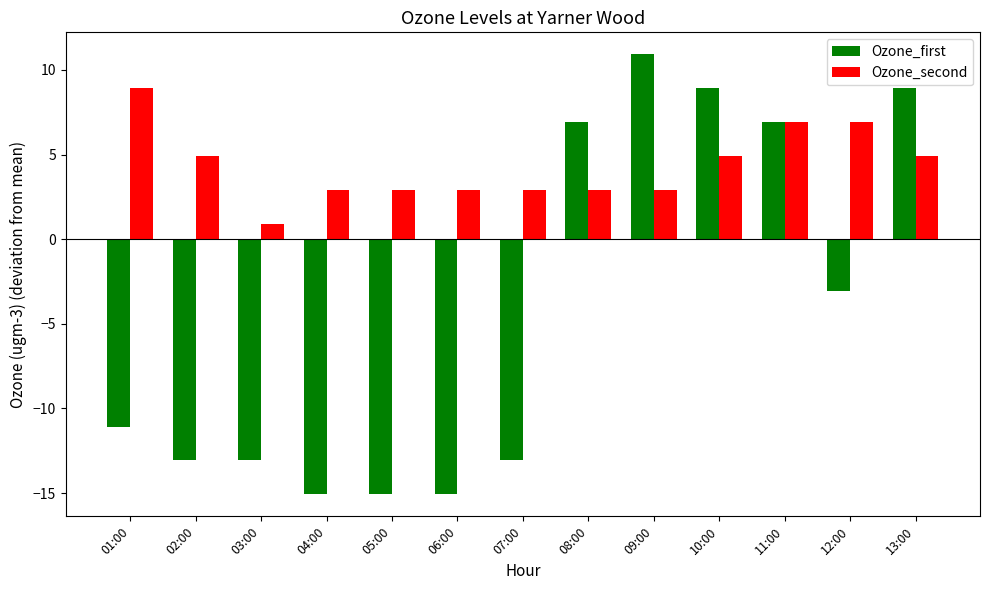

What is the highest value of the Ozone_second series?

8.9